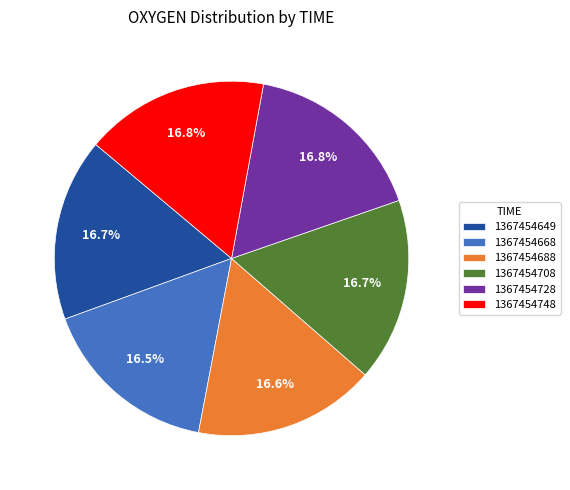

How many segments does this pie chart have?

6